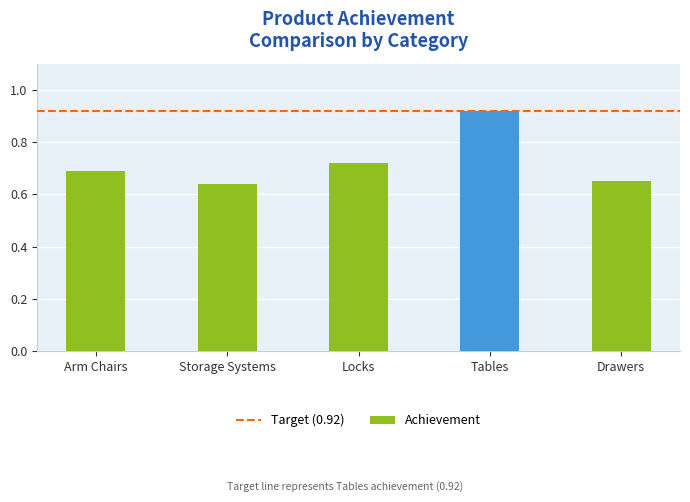

Are the bars horizontal?

No